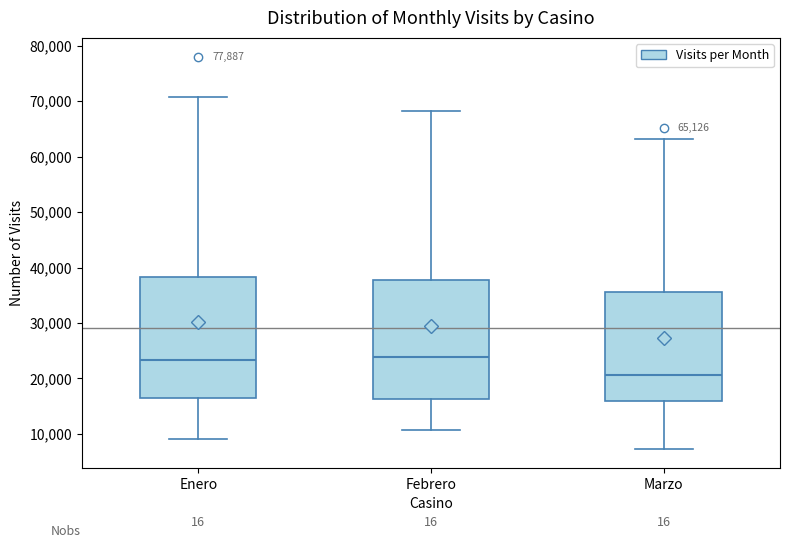

Reading left to right, transcribe this box plot: for each box, give where its median line is, the range the box spans, and where its two whiskers end, as read against the y-axis. The values are not printed on the chart, so give them approximately, as read against the axis.

Enero: median 23000, box 16000 to 38000, whiskers 9000 to 71000
Febrero: median 24000, box 16000 to 38000, whiskers 11000 to 68000
Marzo: median 21000, box 16000 to 36000, whiskers 7000 to 63000